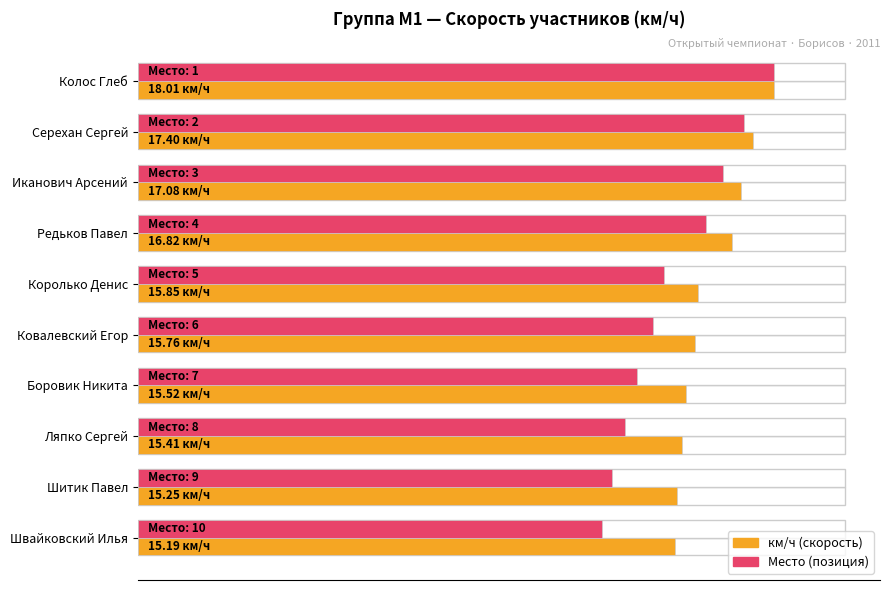

The value of км/ч at Серехан Сергей is 17.4. True or false?

True